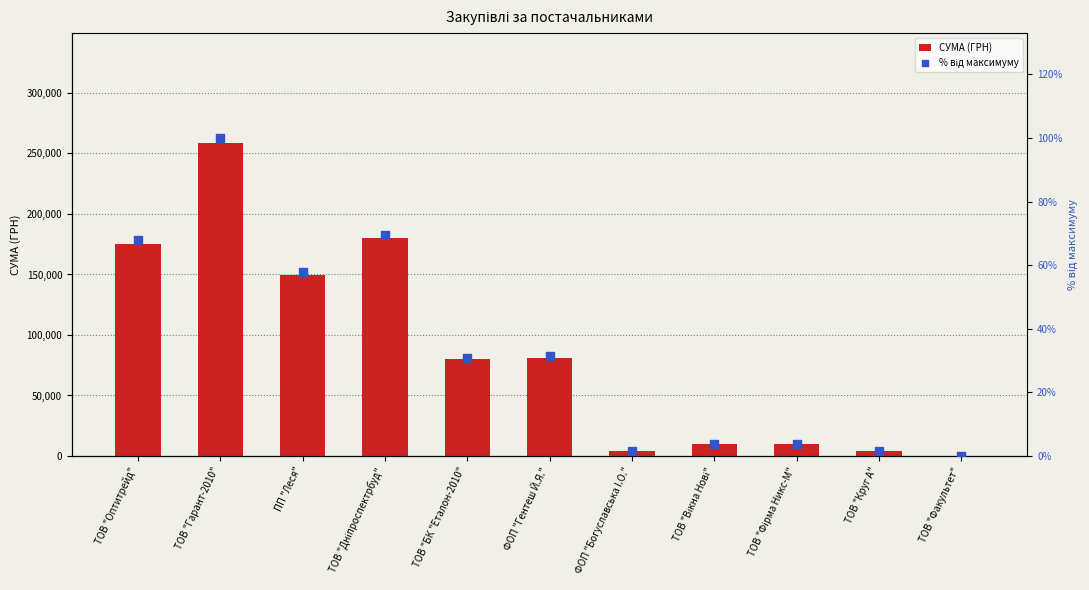

Is the value of СУМА (ГРН) at ТОВ "Дніпроспектрбуд" greater than the value of % від максимуму at ФОП "Богуславська I.О."?

Yes